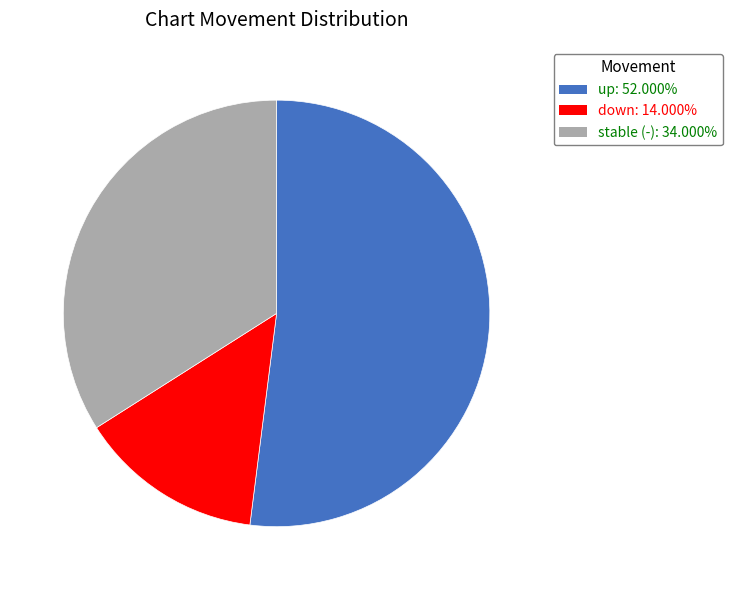

Count the number of slices in the pie.

3